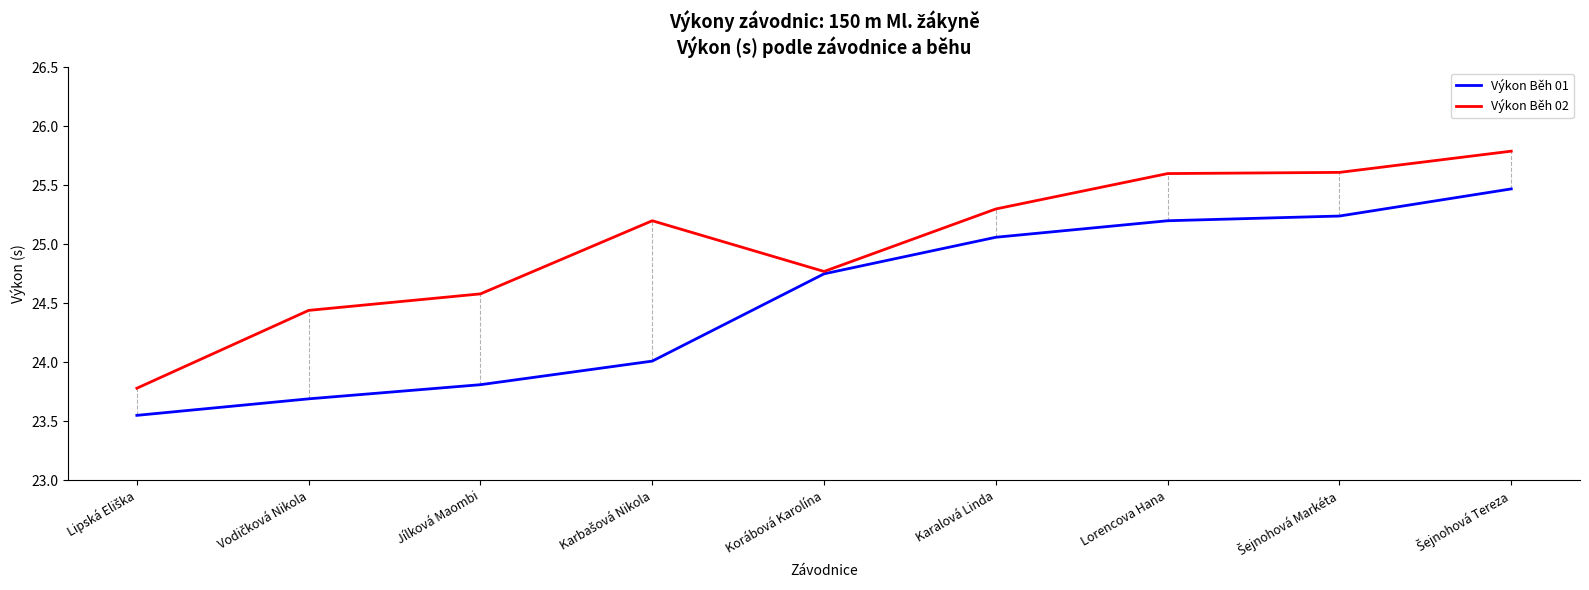

Is it true that Výkon Běh 02 equals 42.0 at Korábová Karolína?

False